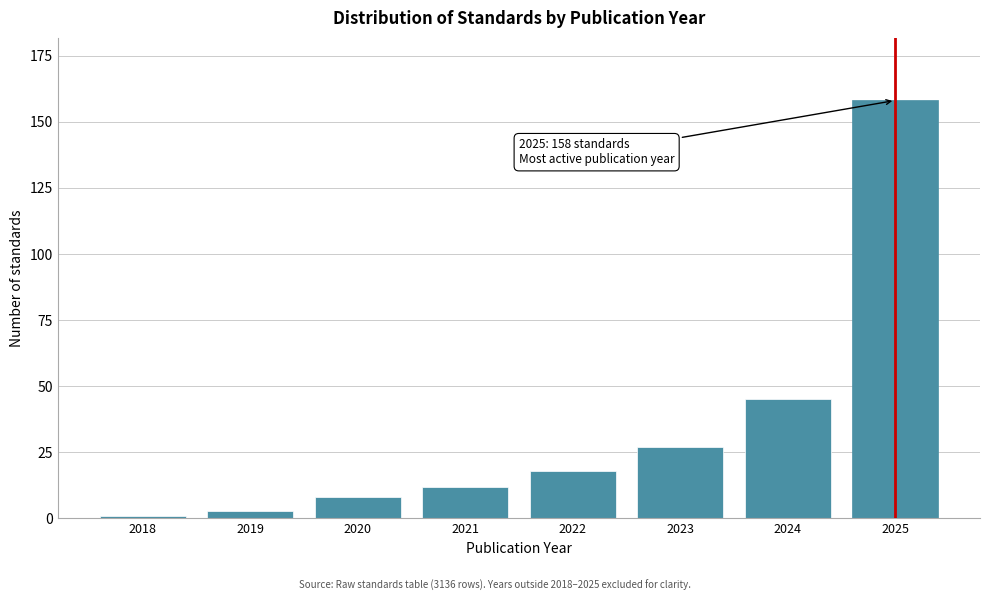

Reading left to right, transcribe all the data shown in this chart.

1	3	8	12	18	27	45	158